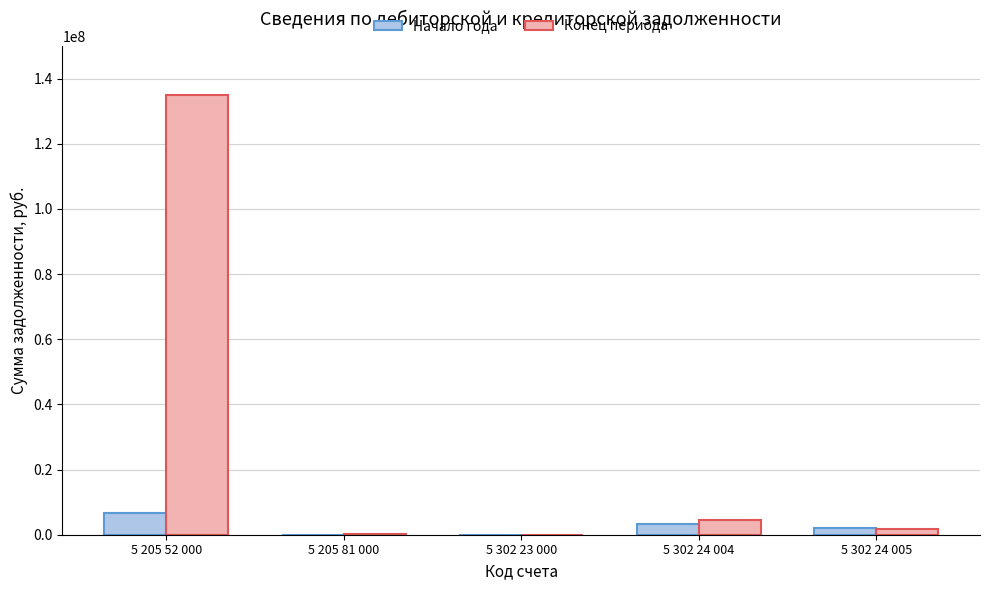

What is the spread (max minus min) of values at 5 302 24 004?

1150896.0